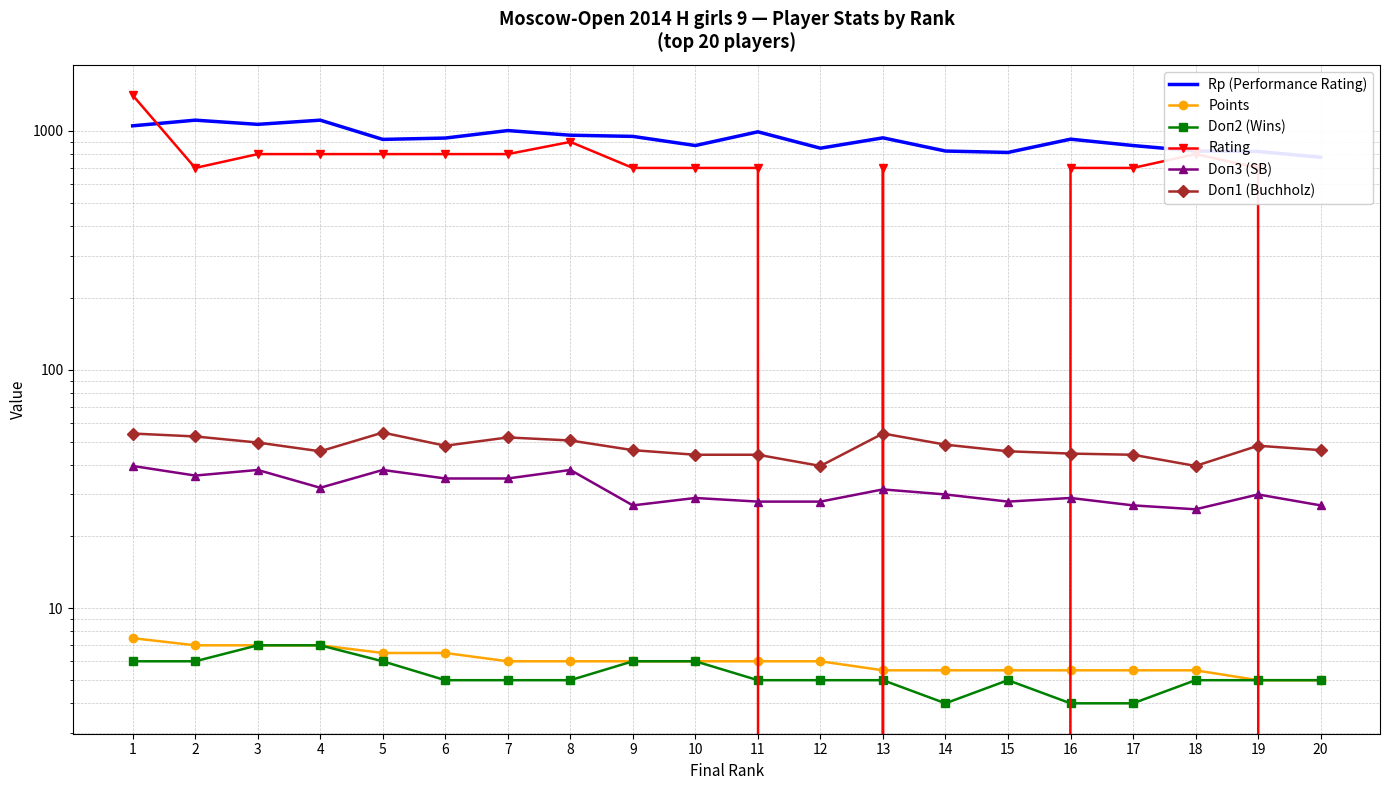

Reading left to right, transcribe all the data shown in this chart.

Rp (Performance Rating): 1=1051.0	2=1110.0	3=1066.0	4=1110.0	5=922.0	6=934.0	7=1004.0	8=960.0	9=949.0	10=869.0	11=992.0	12=847.0	13=936.0	14=824.0	15=813.0	16=924.0	17=869.0	18=824.0	19=821.0	20=776.0
Points: 1=7.5	2=7.0	3=7.0	4=7.0	5=6.5	6=6.5	7=6.0	8=6.0	9=6.0	10=6.0	11=6.0	12=6.0	13=5.5	14=5.5	15=5.5	16=5.5	17=5.5	18=5.5	19=5.0	20=5.0
Doп2 (Wins): 1=6.0	2=6.0	3=7.0	4=7.0	5=6.0	6=5.0	7=5.0	8=5.0	9=6.0	10=6.0	11=5.0	12=5.0	13=5.0	14=4.0	15=5.0	16=4.0	17=4.0	18=5.0	19=5.0	20=5.0
Rating: 1=1412.0	2=700.0	3=800.0	4=800.0	5=800.0	6=800.0	7=800.0	8=900.0	9=700.0	10=700.0	11=700.0	12=0.0	13=700.0	14=0.0	15=0.0	16=700.0	17=700.0	18=800.0	19=700.0	20=0.0
Doп3 (SB): 1=39.5	2=36.0	3=38.0	4=32.0	5=38.0	6=35.0	7=35.0	8=38.0	9=27.0	10=29.0	11=28.0	12=28.0	13=31.5	14=30.0	15=28.0	16=29.0	17=27.0	18=26.0	19=30.0	20=27.0
Doп1 (Buchholz): 1=54.0	2=52.5	3=49.5	4=45.5	5=54.5	6=48.0	7=52.0	8=50.5	9=46.0	10=44.0	11=44.0	12=39.5	13=54.0	14=48.5	15=45.5	16=44.5	17=44.0	18=39.5	19=48.0	20=46.0